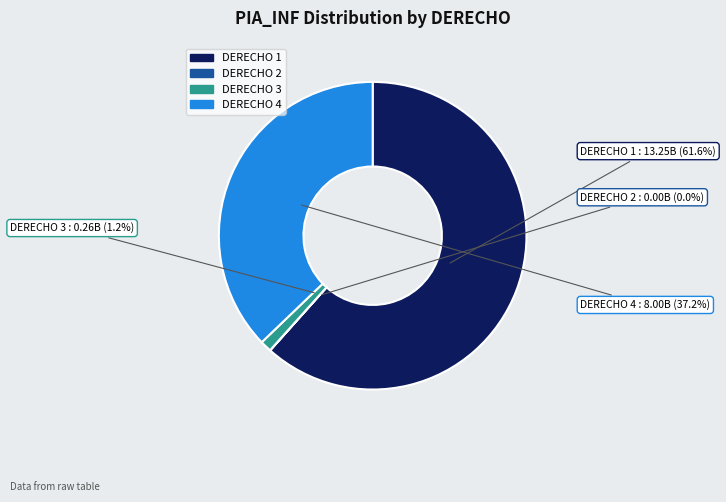

Does any single category account for the majority?

Yes